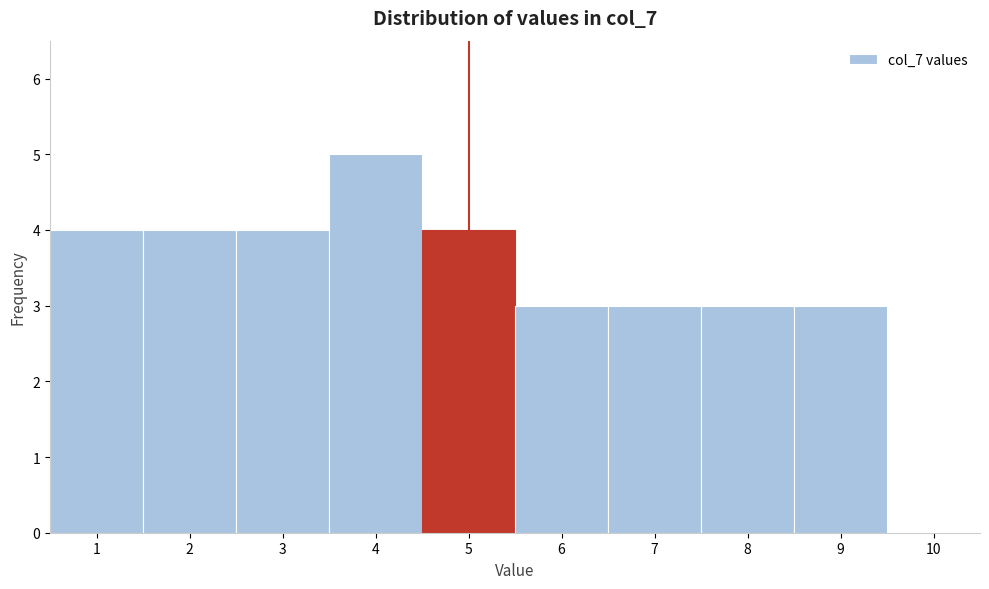

Which range on the x-axis has the tallest bar?

3.5 to 4.5